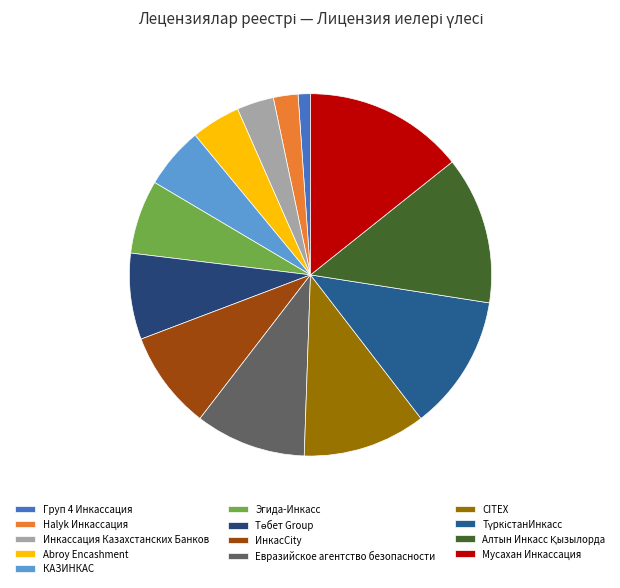

Which category has the biggest portion of the pie?

Мусахан Инкассация